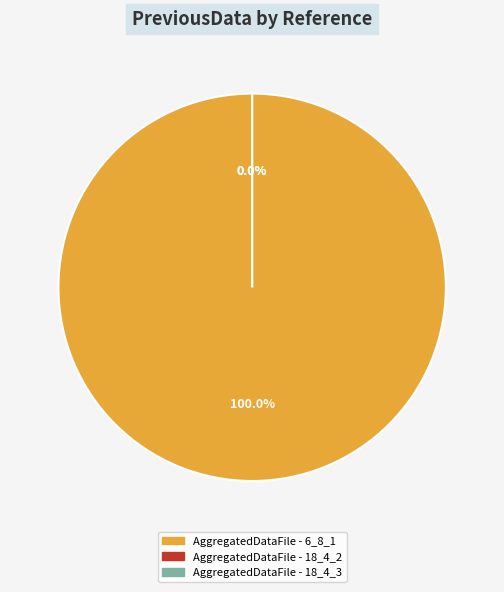

Which slice is the largest?

AggregatedDataFile - 6_8_1